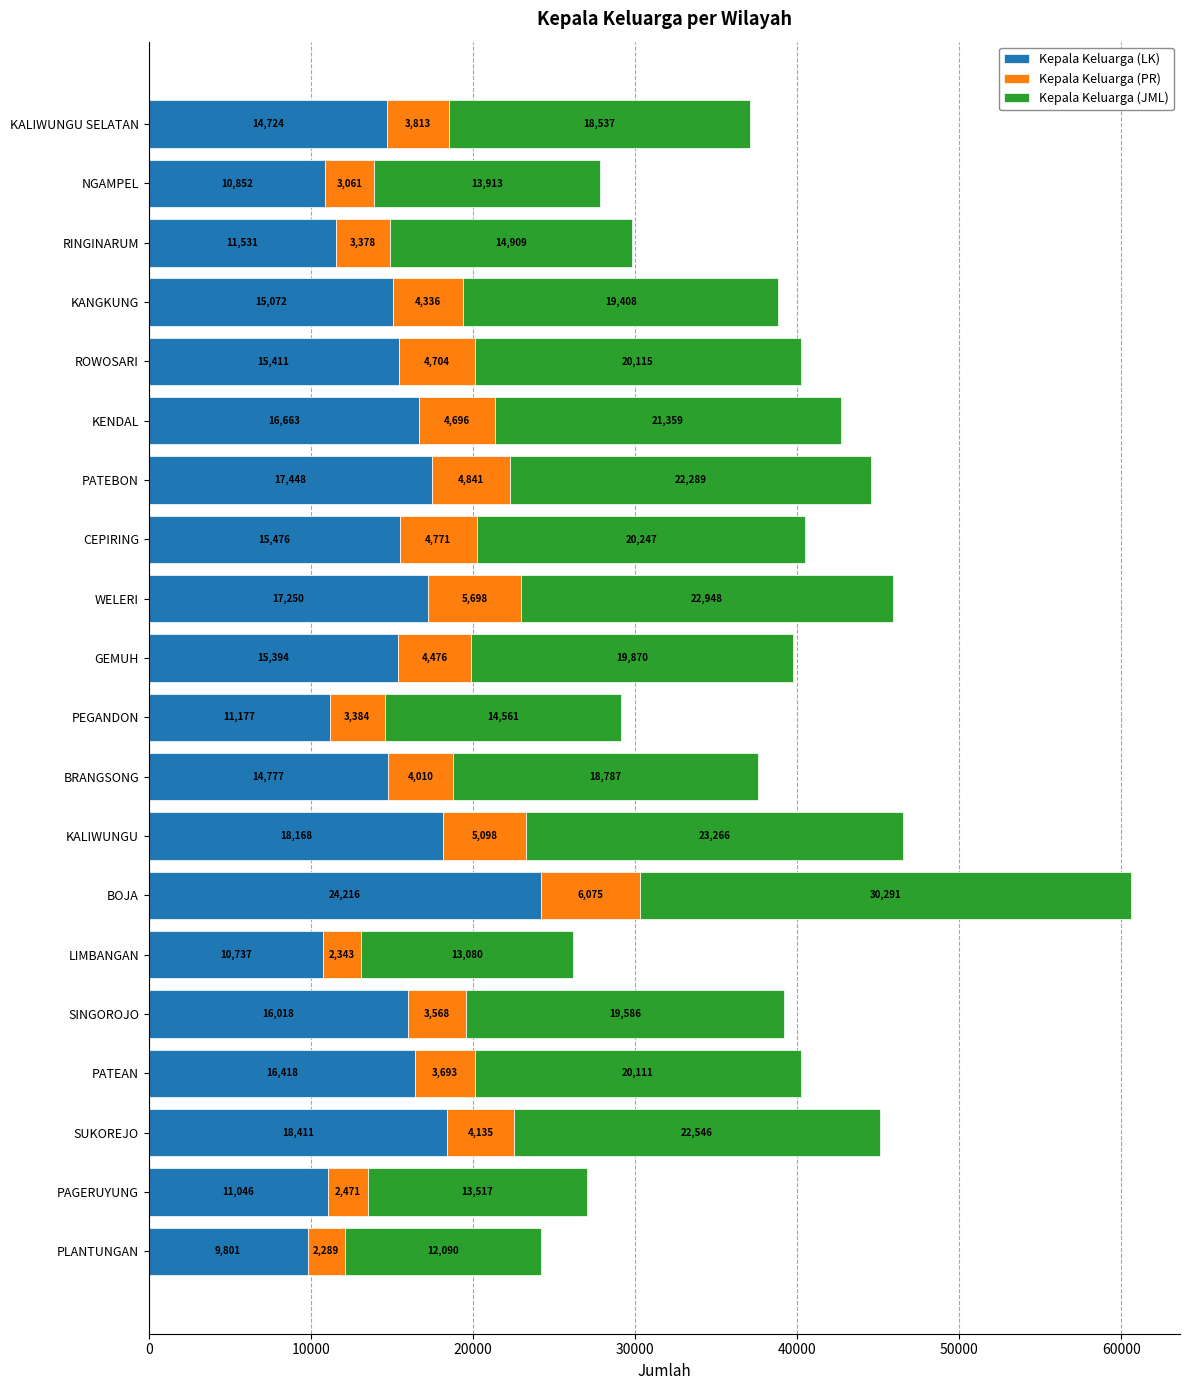

True or false: Kepala Keluarga (LK) has a value of 17250 at WELERI.

True